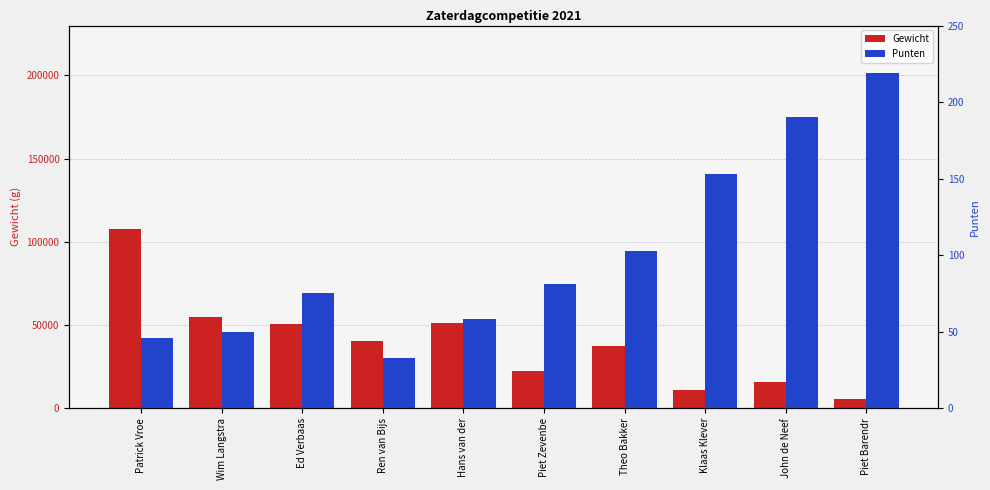

What value does the Gewicht series have at Patrick Vroe?

107840